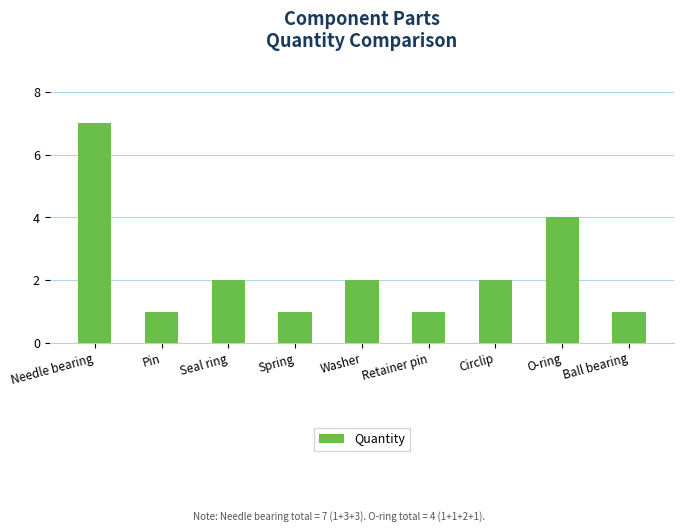

Count the number of categories in the chart.

9